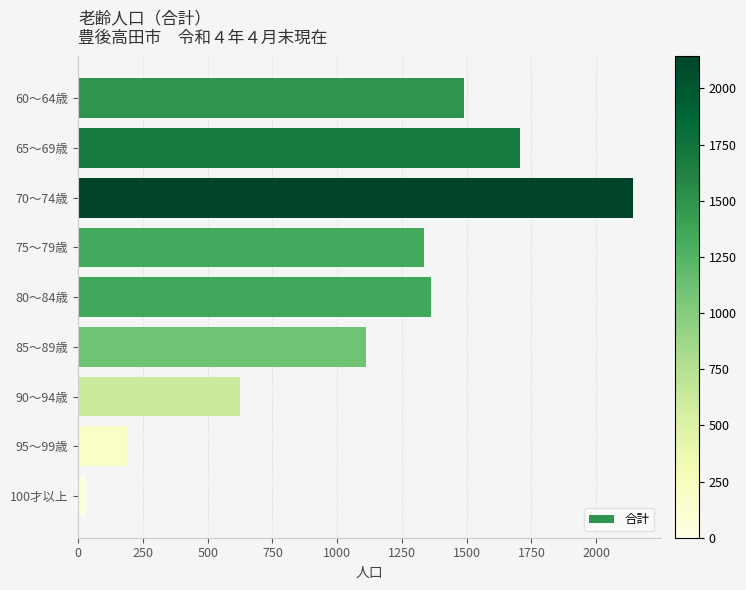

Which label corresponds to the smallest value in the chart?

100才以上